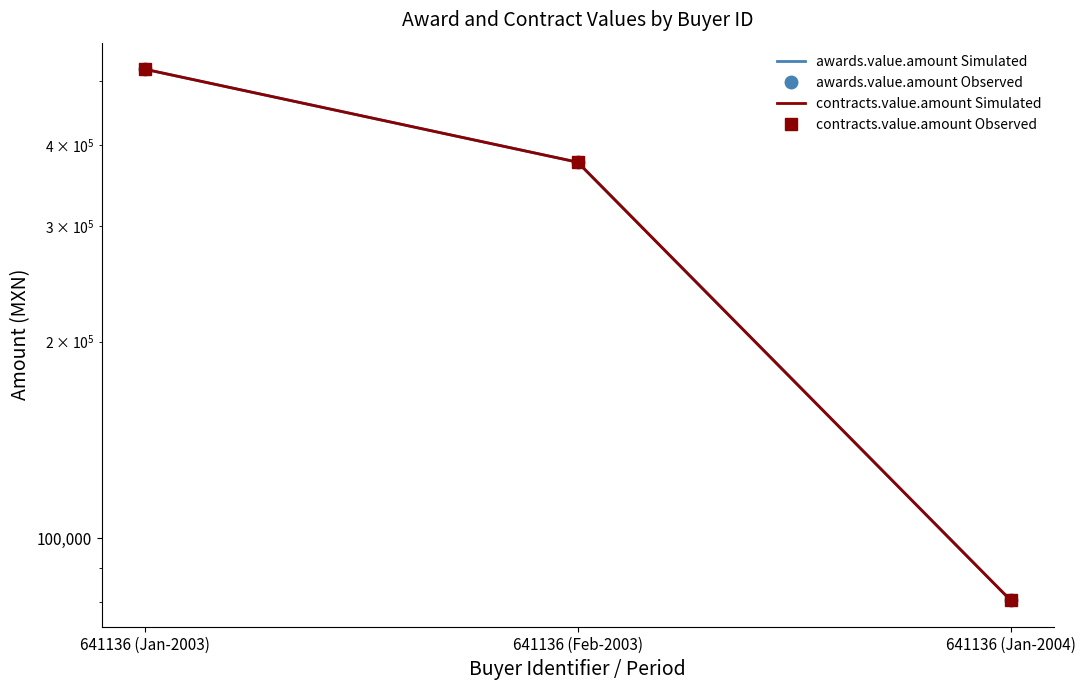

Which series has the largest range (max minus min)?

awards.value.amount Simulated